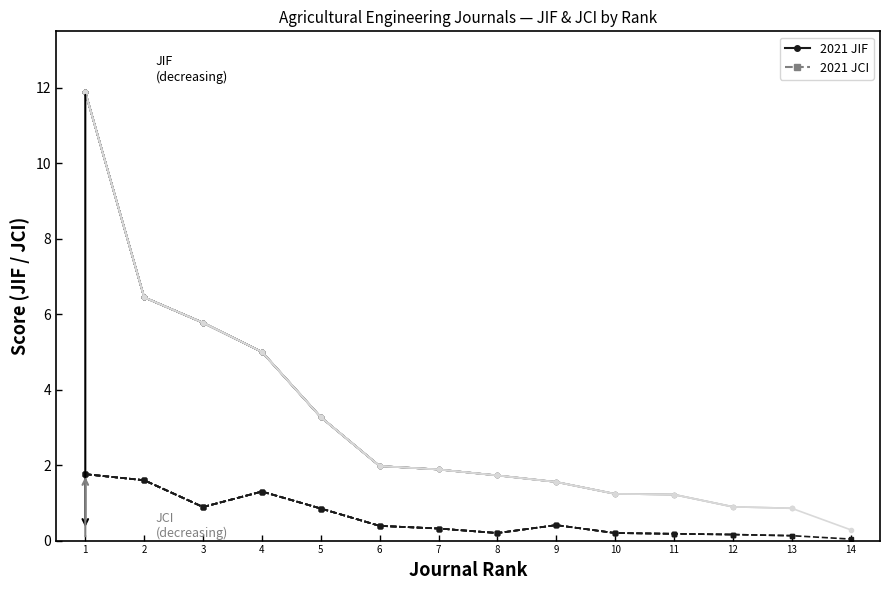

How many categories are shown in the chart?

14